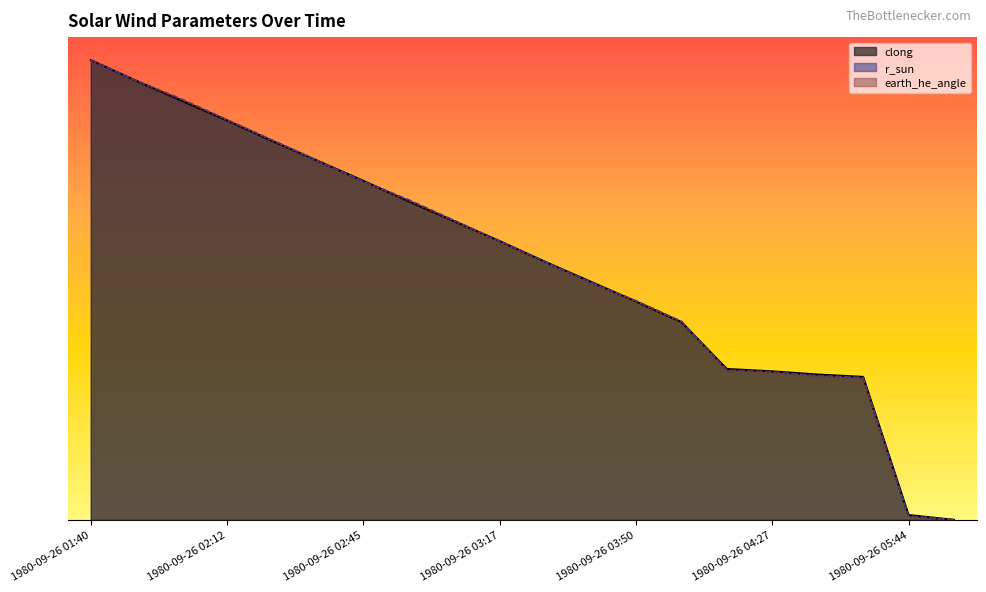

The clong series shows 0.8 at 1980-09-26 02:34. True or false?

True